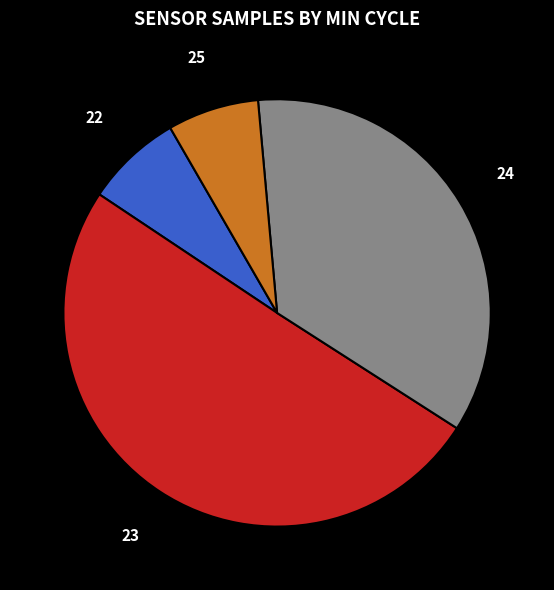

The 23 slice represents 50% of the pie. True or false?

True